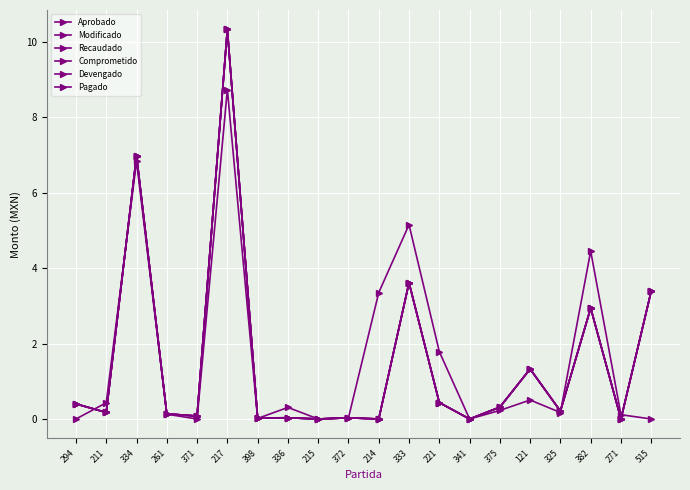

Does the chart have visible grid lines?

Yes